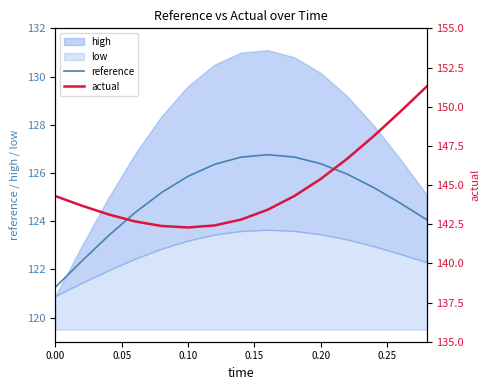

Which series has the largest total across all categories?

actual